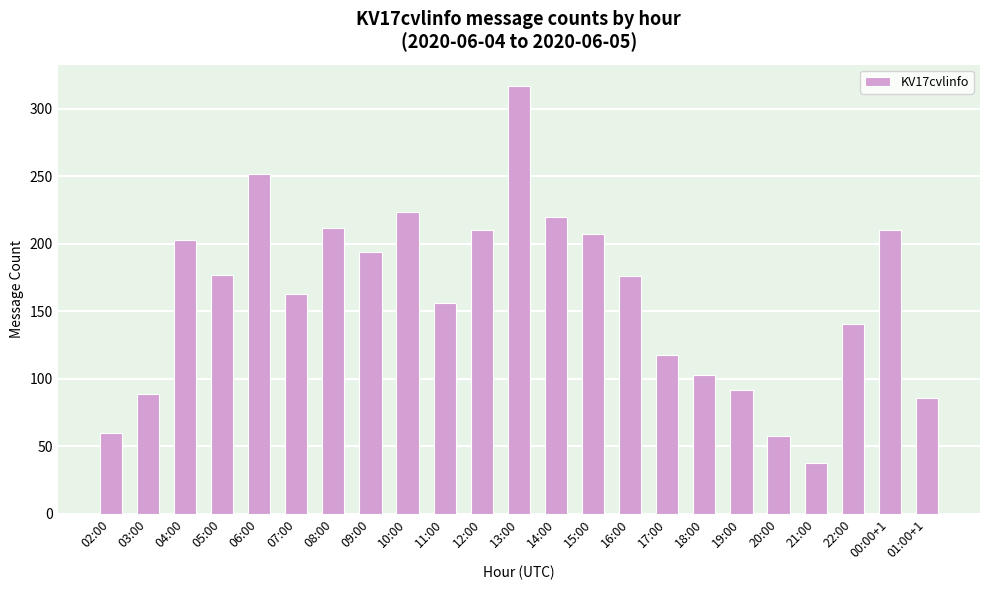

Read the value at 13:00.

317